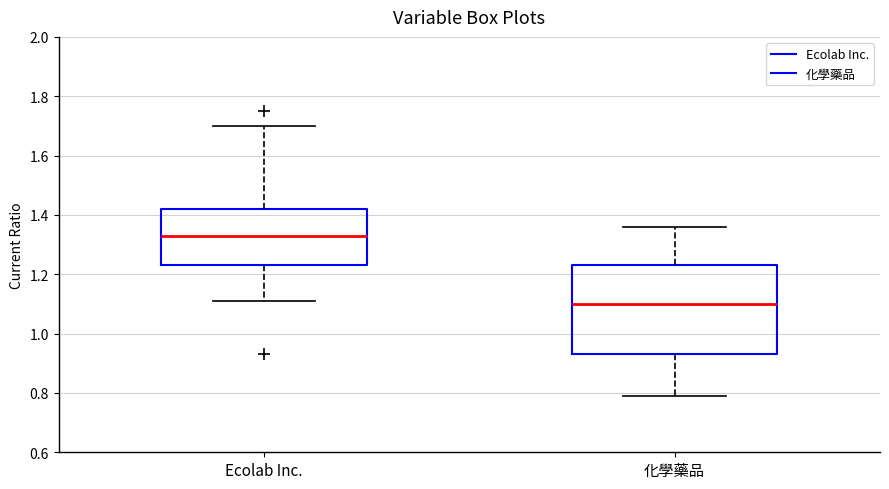

Reading left to right, transcribe this box plot: for each box, give where its median line is, the range the box spans, and where its two whiskers end, as read against the y-axis. The values are not printed on the chart, so give them approximately, as read against the axis.

Ecolab Inc.: median 1.34, box 1.24 to 1.42, whiskers 1.12 to 1.70
化學藥品: median 1.10, box 0.94 to 1.24, whiskers 0.80 to 1.36